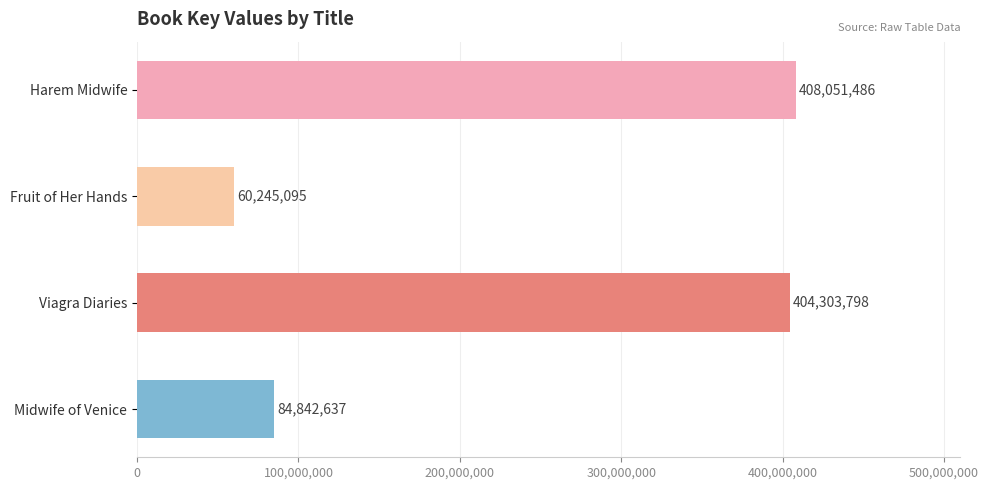

How many series are shown in this chart?

1